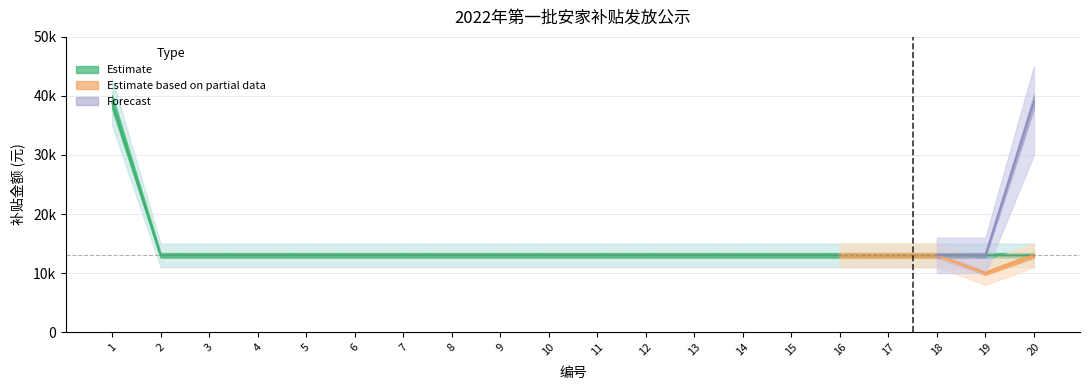

Reading left to right, transcribe all the data shown in this chart.

39000	13000	13000	13000	13000	13000	13000	13000	13000	13000	13000	13000	13000	13000	13000	13000	13000	13000	13000	13000